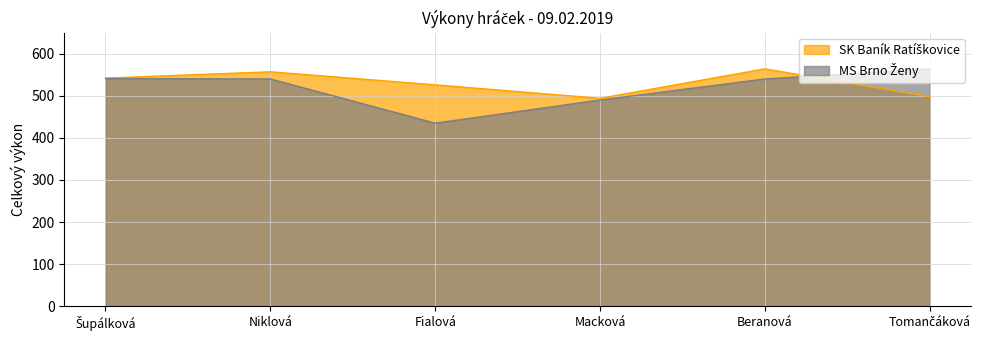

Reading right to left, what are all the values shown in this chart?

SK Baník Ratíškovice: Tomančáková=498	Beranová=564	Macková=494	Fialová=526	Niklová=557	Šupálková=542
MS Brno Ženy: Tomančáková=564	Beranová=540	Macková=490	Fialová=435	Niklová=540	Šupálková=541